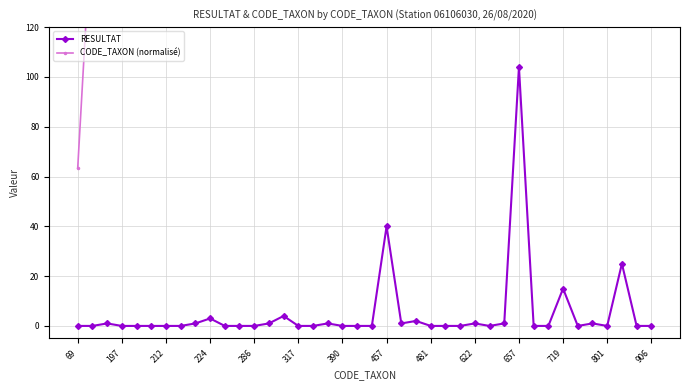

Which category has the highest value in the RESULTAT series?

657